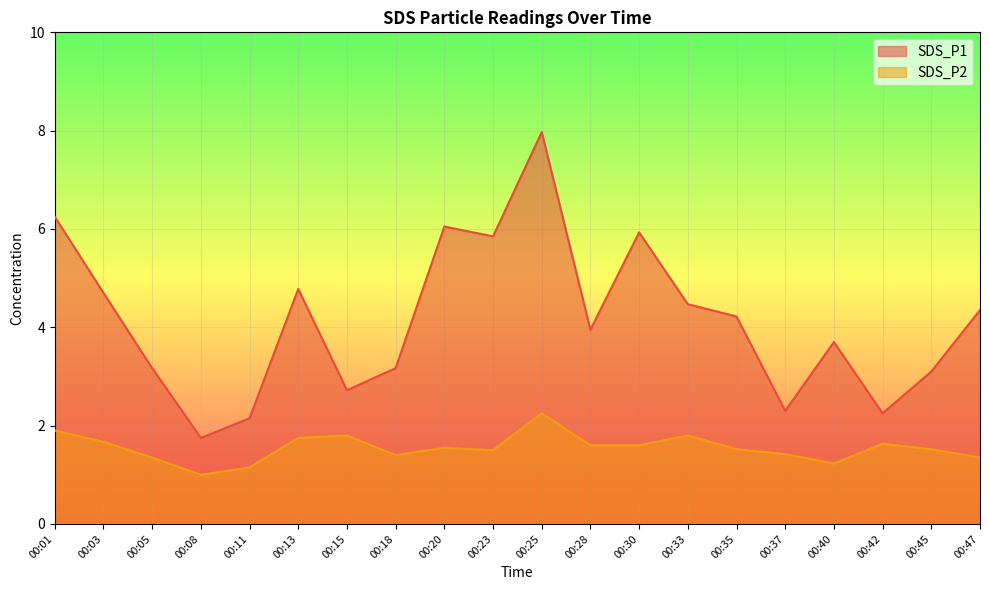

At how many categories does at least one series exceed 4?

10